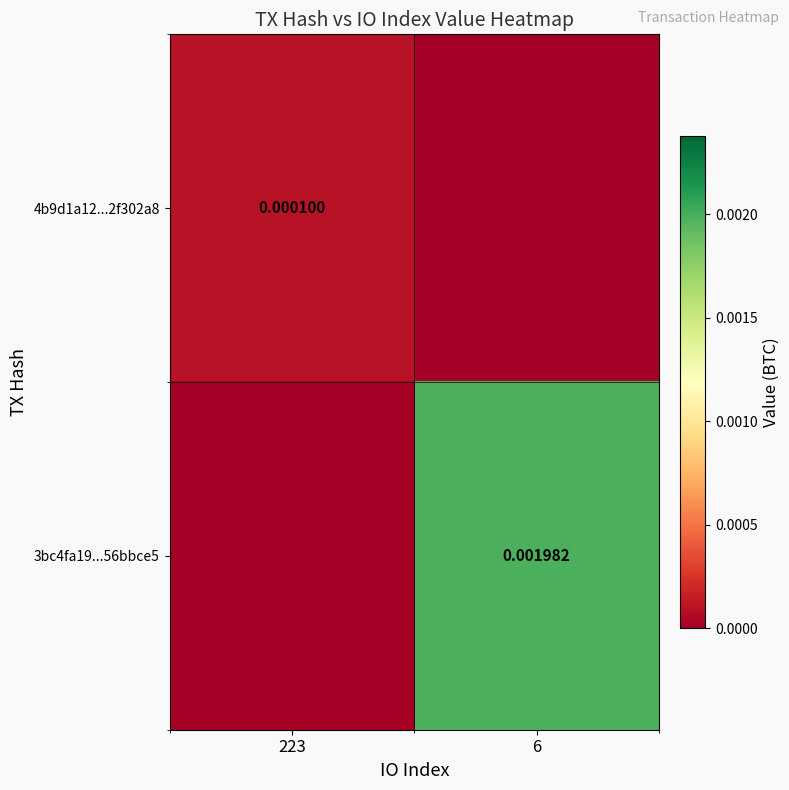

Rank the series at 6 from lowest to highest value.

4b9d1a12...2f302a8, 3bc4fa19...56bbce5